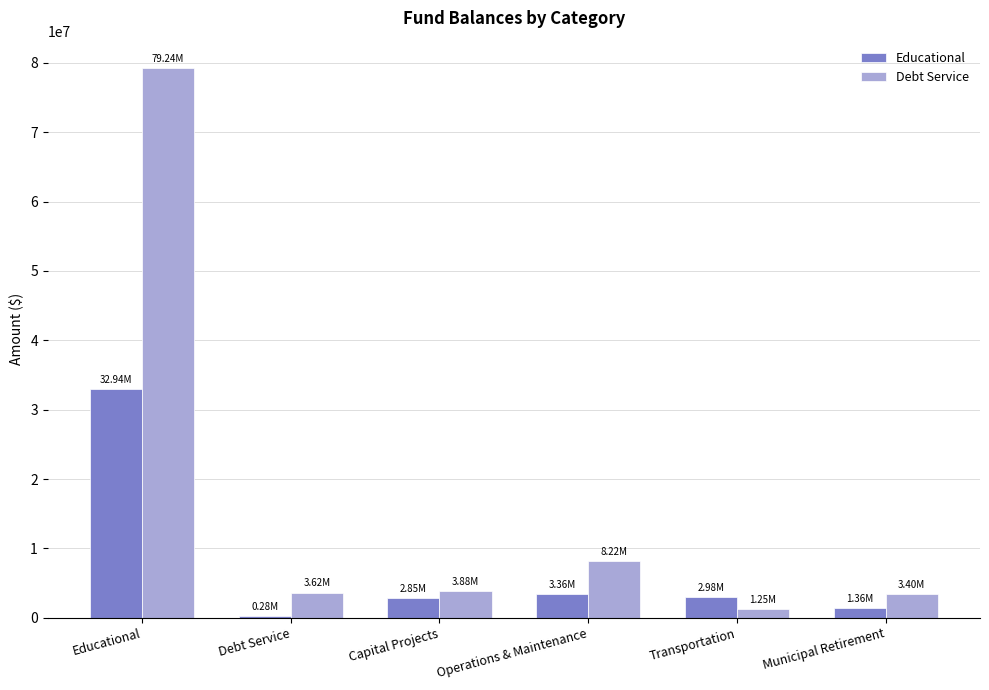

What is the label of the 2nd bar from the left?

Debt Service